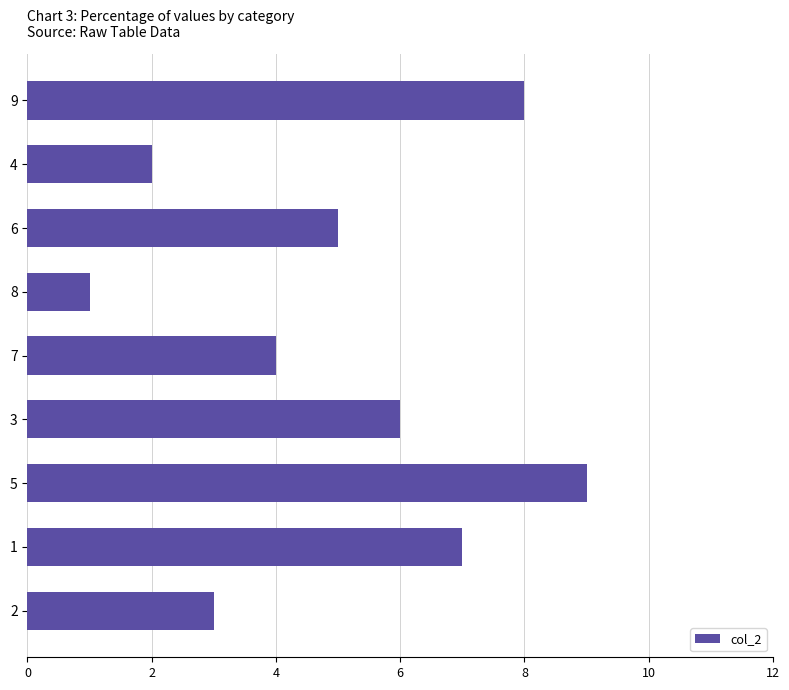

What is the ratio of the value at 6 to the value at 8?

5.0